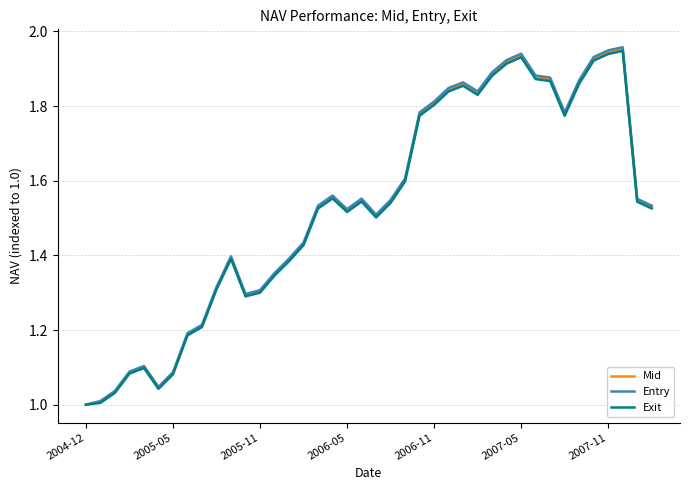

Which series has the largest range (max minus min)?

Entry